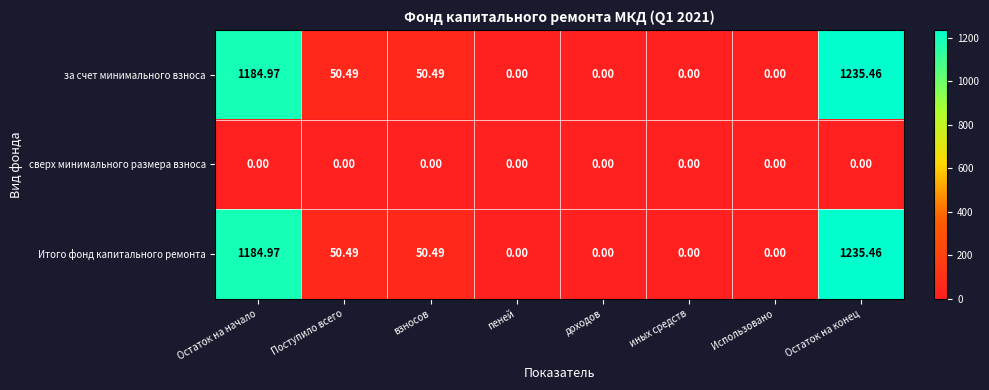

At which category is the sum across all series the highest?

Остаток на конец